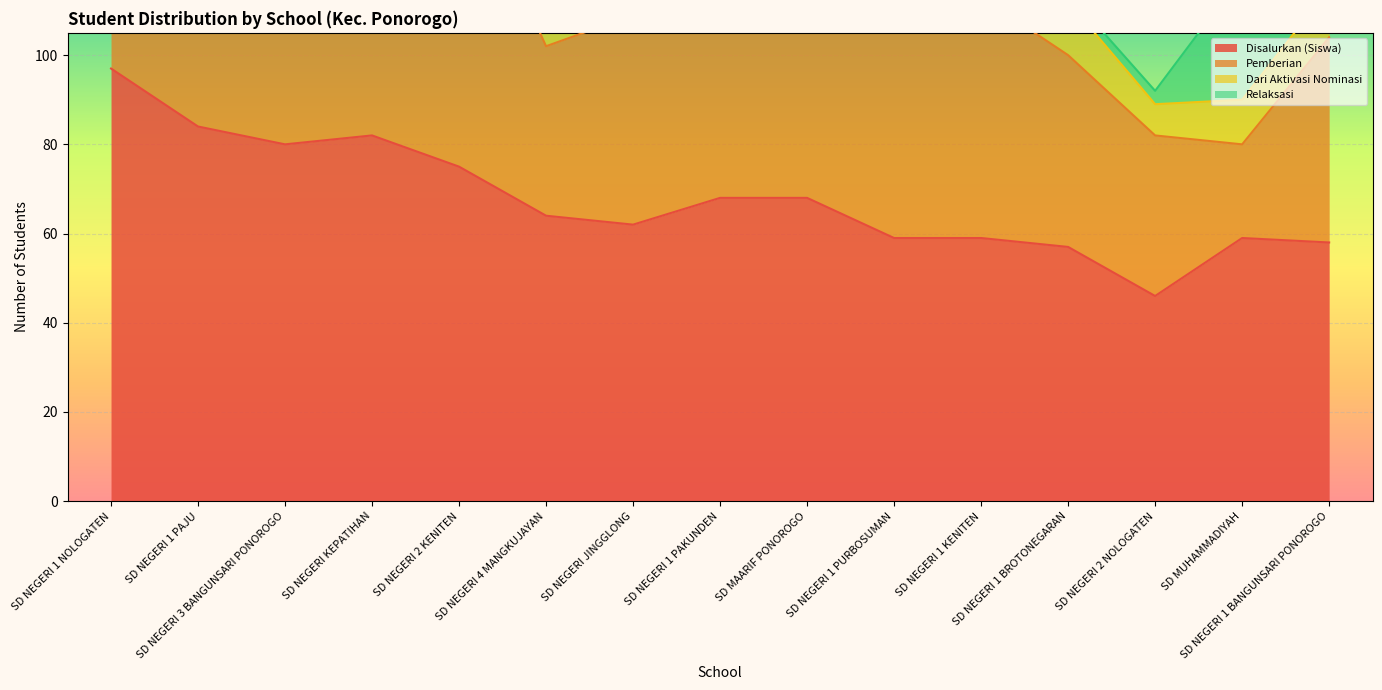

Where do Relaksasi and Dari Aktivasi Nominasi first cross each other?

SD NEGERI 1 NOLOGATEN and SD NEGERI 1 PAJU